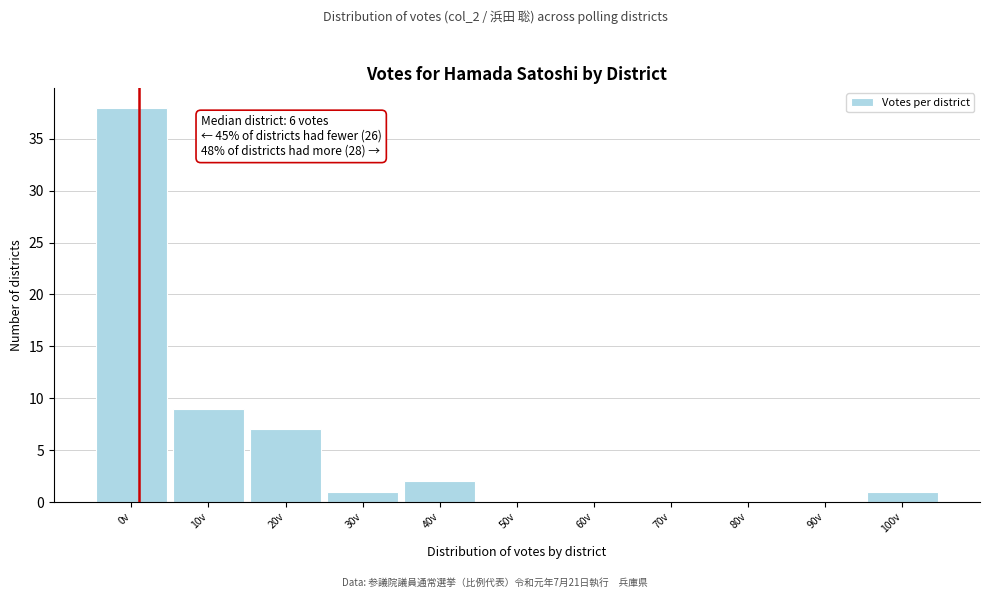

Reading left to right, list all the values displayed in this chart.

0v=38	10v=9	20v=7	30v=1	40v=2	50v=0	60v=0	70v=0	80v=0	90v=0	100v=1